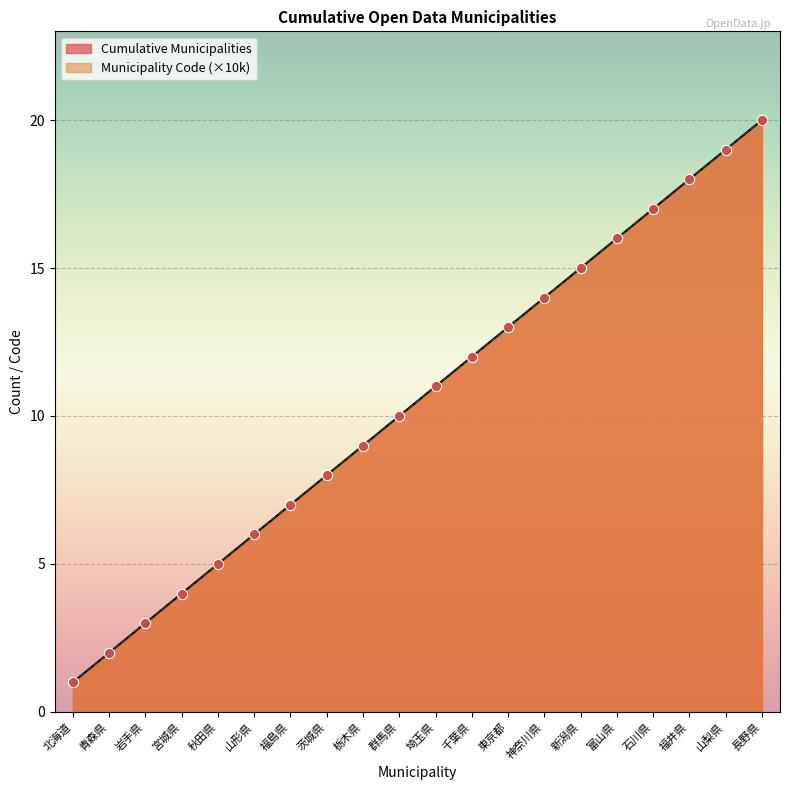

What are all the series names shown in the legend?

Cumulative Municipalities, Municipality Code (×10k)